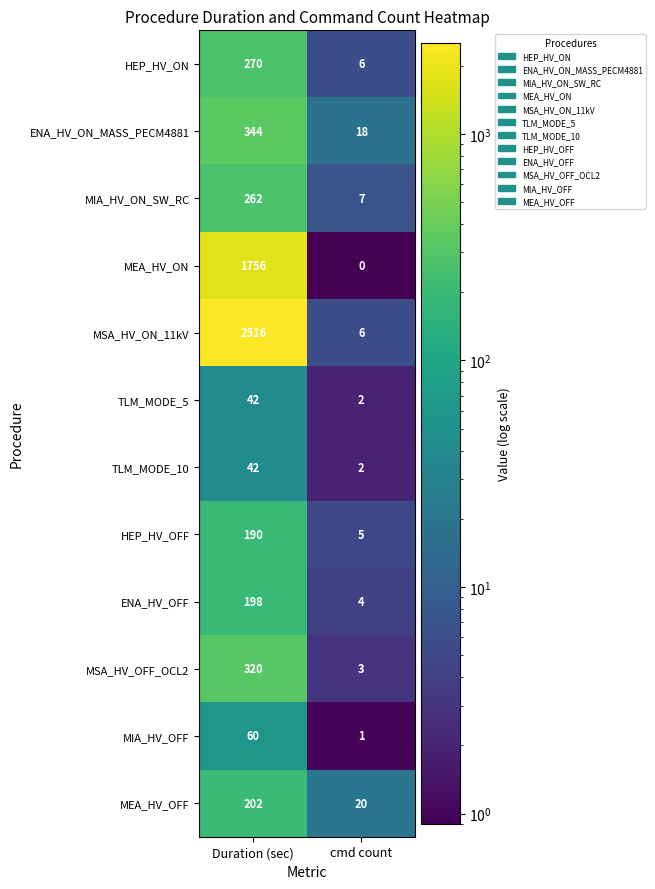

List the labels in order of MIA_HV_ON_SW_RC value, smallest first.

cmd count, Duration (sec)